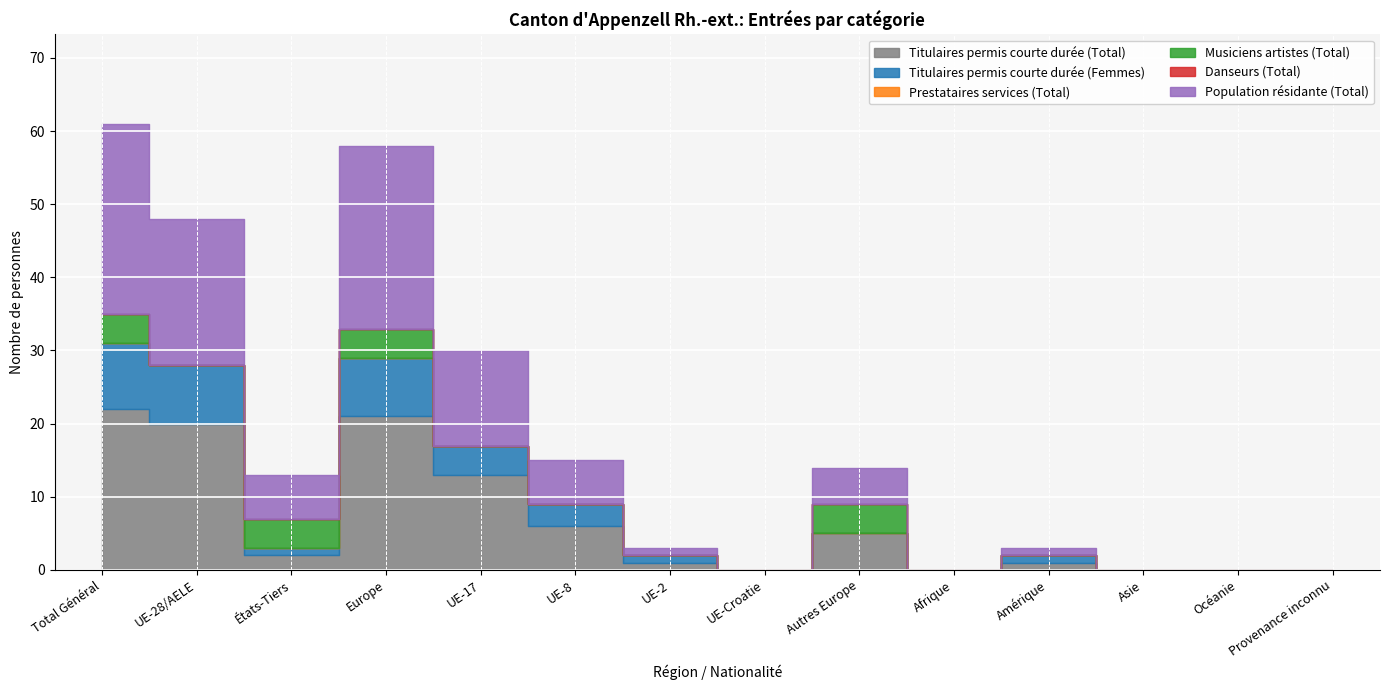

Which series has the largest range (max minus min)?

Population résidante (Total)